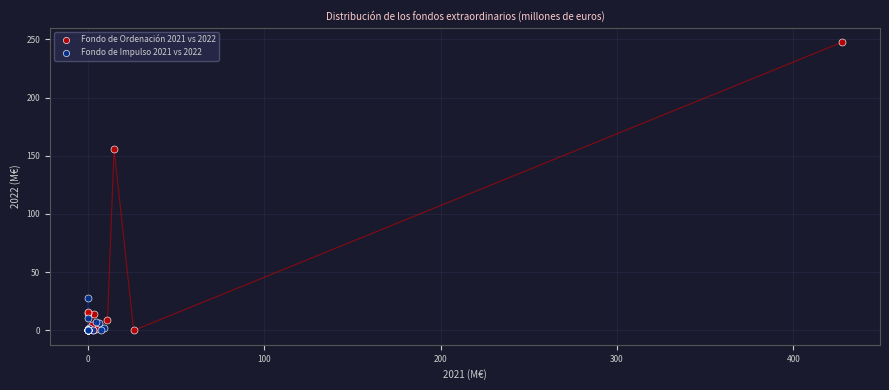

Which series contains the highest Y value?

Fondo de Ordenación 2021 vs 2022